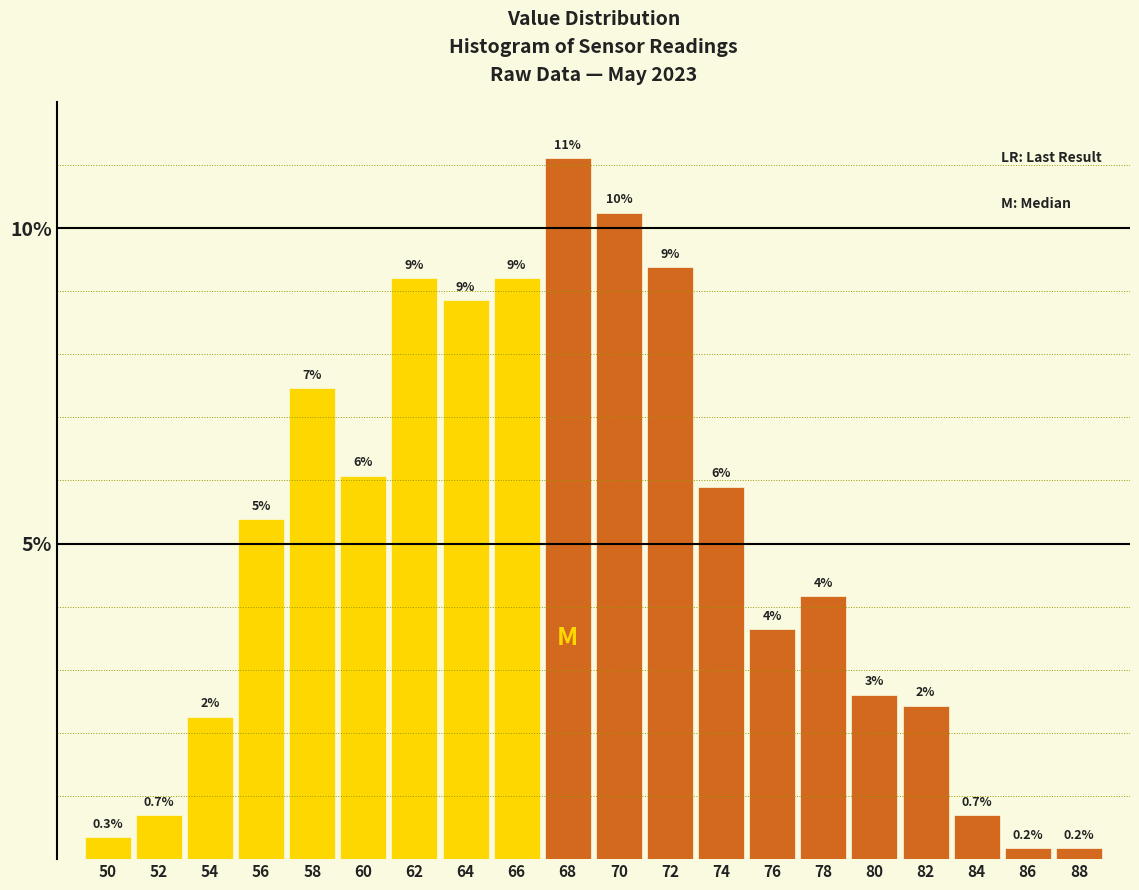

How many bars are there in total?

20